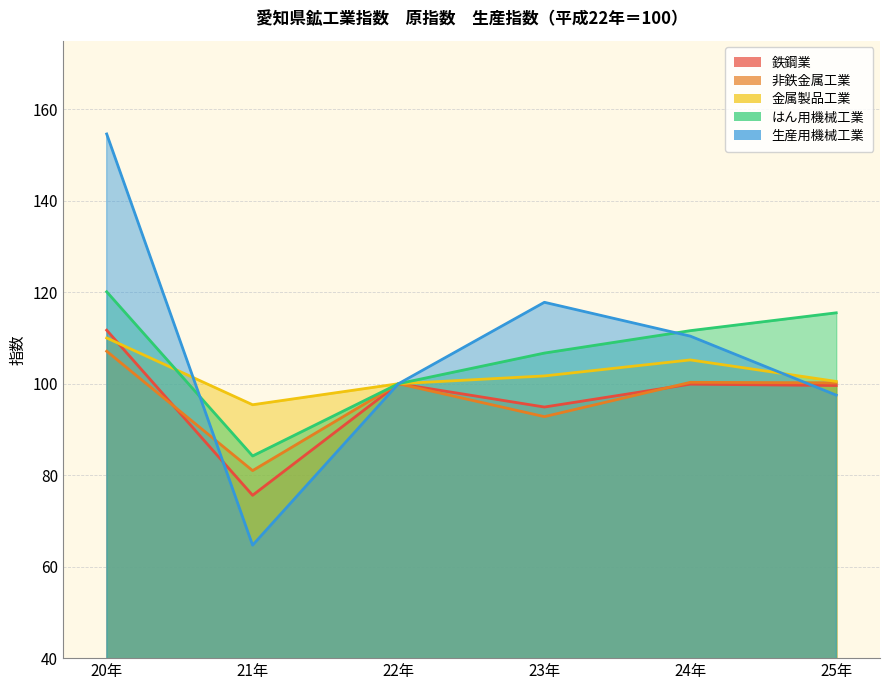

Rank the series at 20年 from highest to lowest value.

生産用機械工業, はん用機械工業, 鉄鋼業, 金属製品工業, 非鉄金属工業